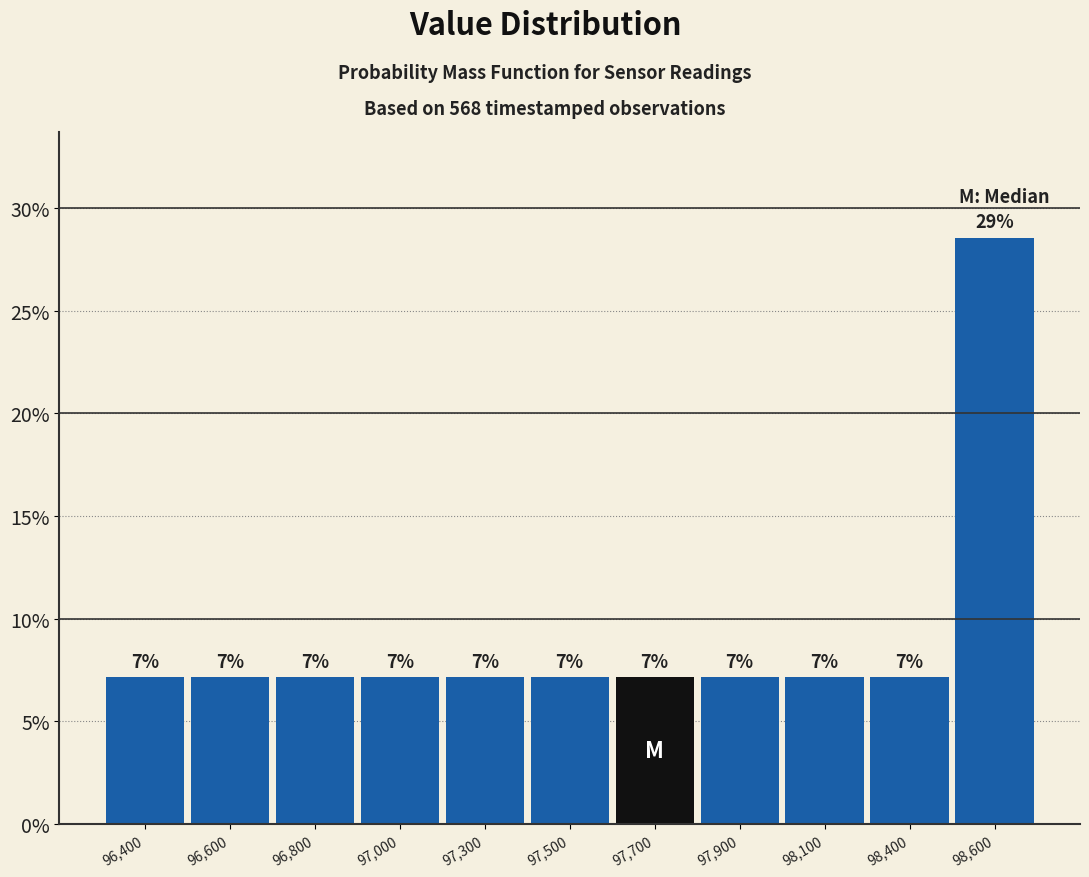

Are the bars horizontal?

No